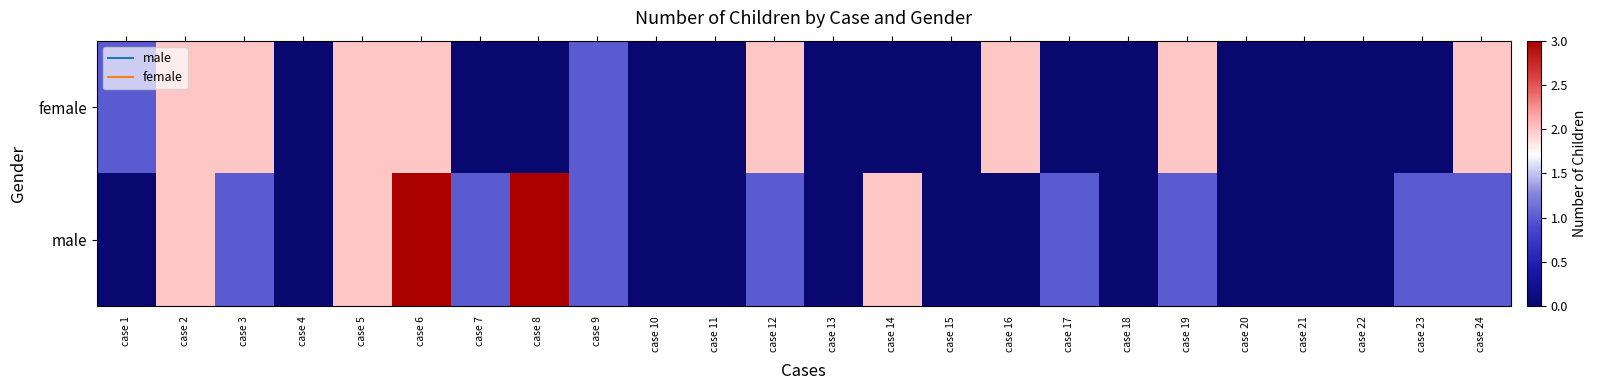

Reading right to left, extract all data points from this chart.

female: case 24=2	case 23=0	case 22=0	case 21=0	case 20=0	case 19=2	case 18=0	case 17=0	case 16=2	case 15=0	case 14=0	case 13=0	case 12=2	case 11=0	case 10=0	case 9=1	case 8=0	case 7=0	case 6=2	case 5=2	case 4=0	case 3=2	case 2=2	case 1=1
male: case 24=1	case 23=1	case 22=0	case 21=0	case 20=0	case 19=1	case 18=0	case 17=1	case 16=0	case 15=0	case 14=2	case 13=0	case 12=1	case 11=0	case 10=0	case 9=1	case 8=3	case 7=1	case 6=3	case 5=2	case 4=0	case 3=1	case 2=2	case 1=0